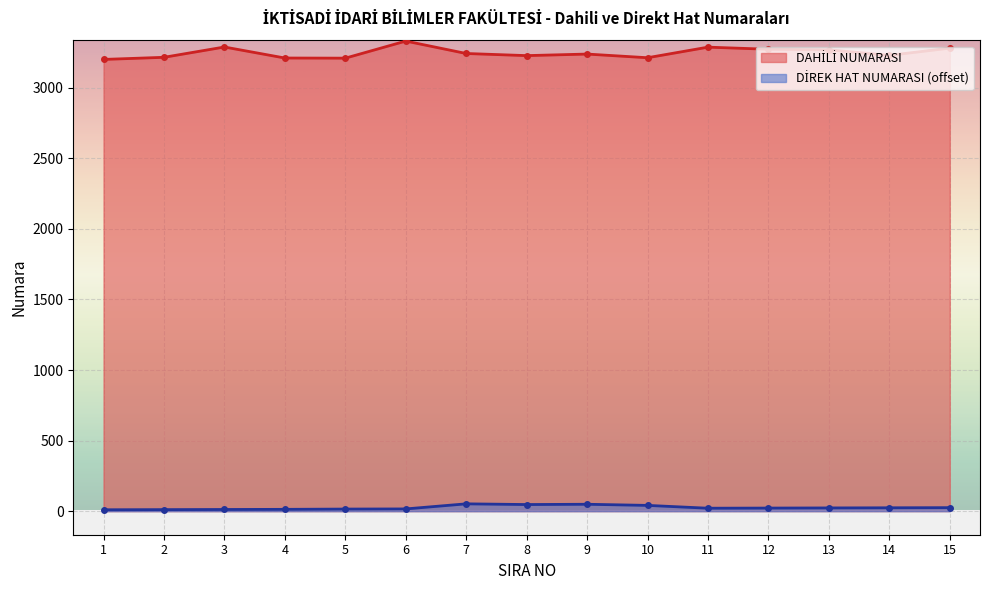

How many series are shown in this chart?

2